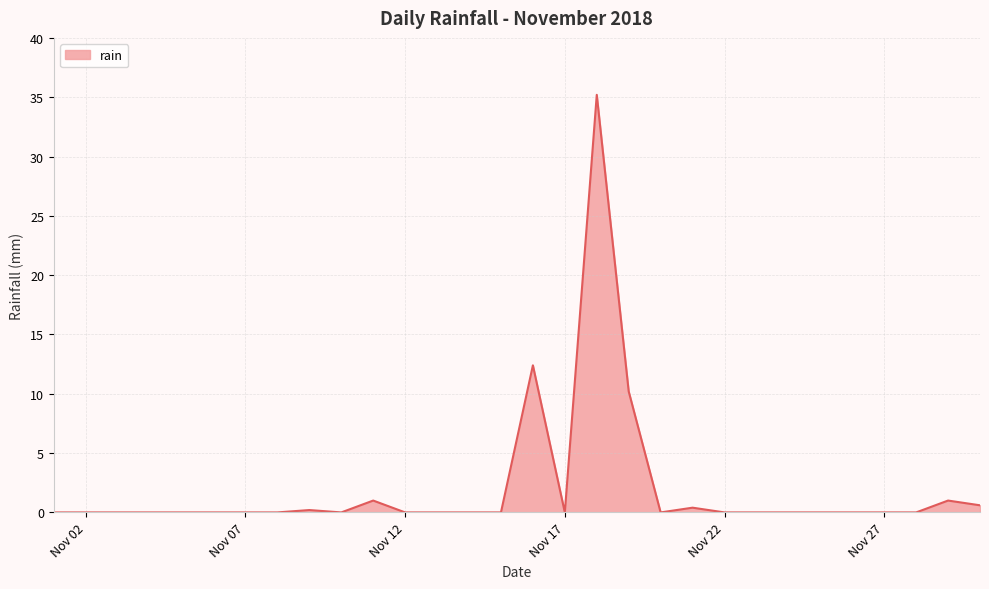

Does the chart display data point markers on the line(s)?

No